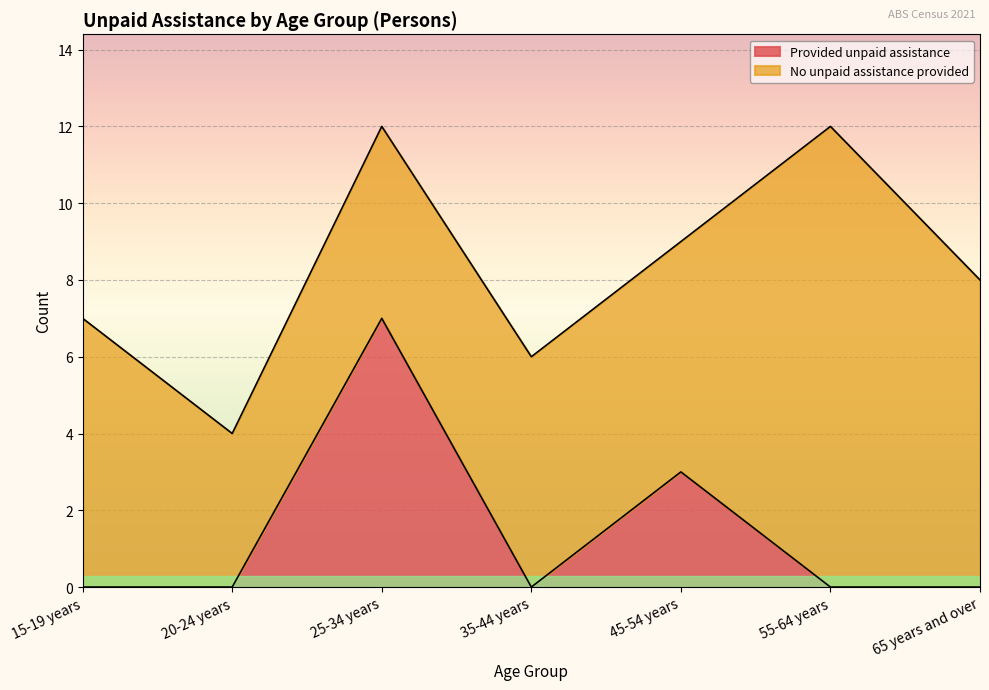

Is it true that the value at 25-34 years is 12?

False